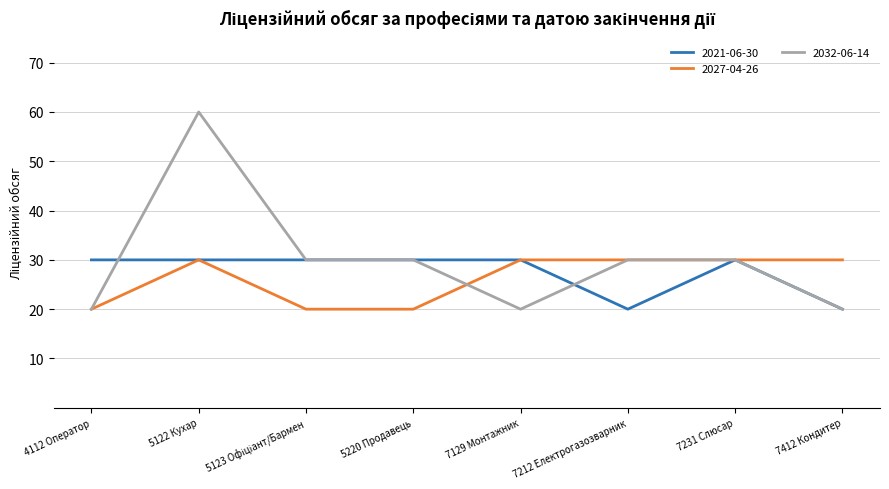

The 2032-06-14 series shows 60 at 5122 Кухар. True or false?

True